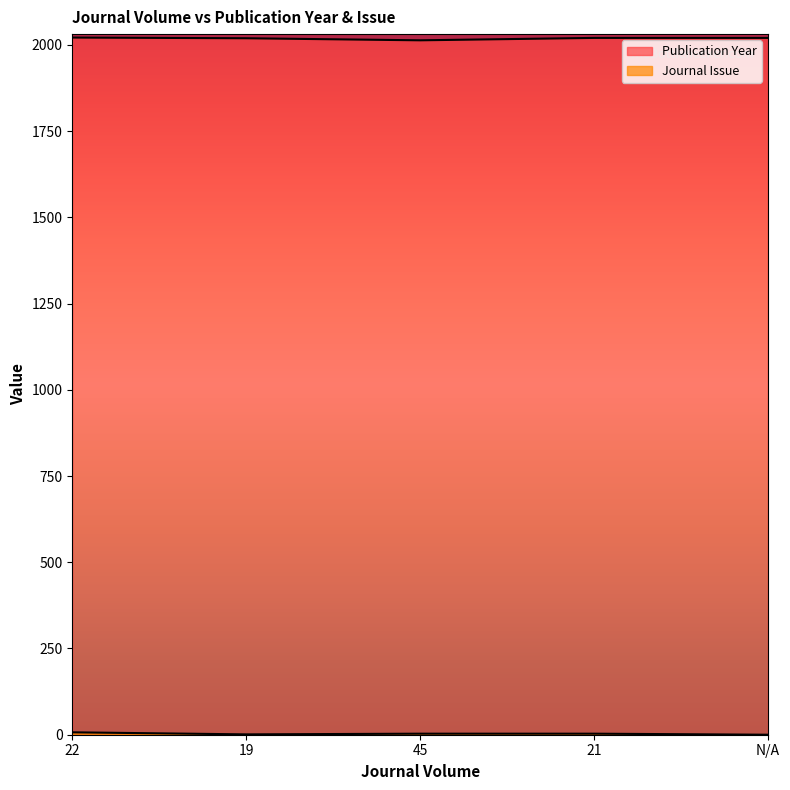

True or false: Publication Year and Journal Issue cross at least once.

False